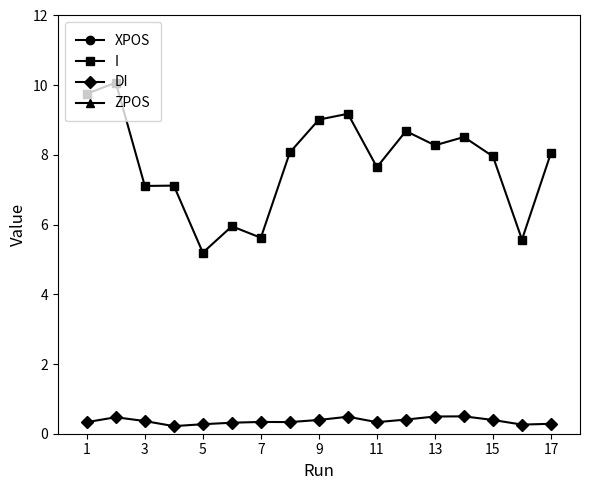

Does the chart display data point markers on the line(s)?

Yes